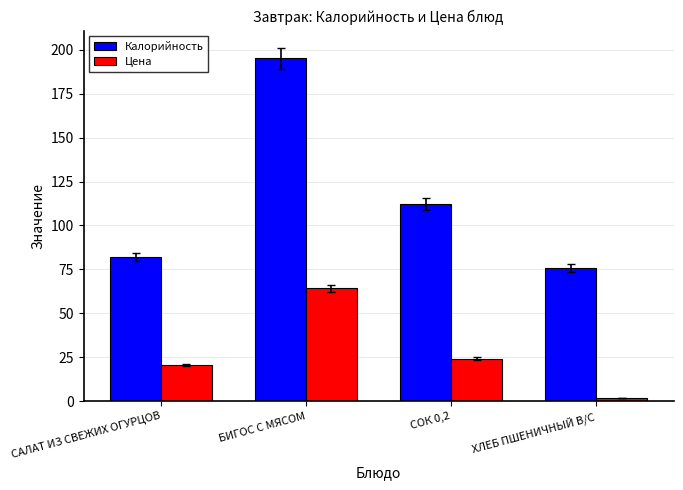

At which category is the sum across all series the highest?

БИГОС С МЯСОМ